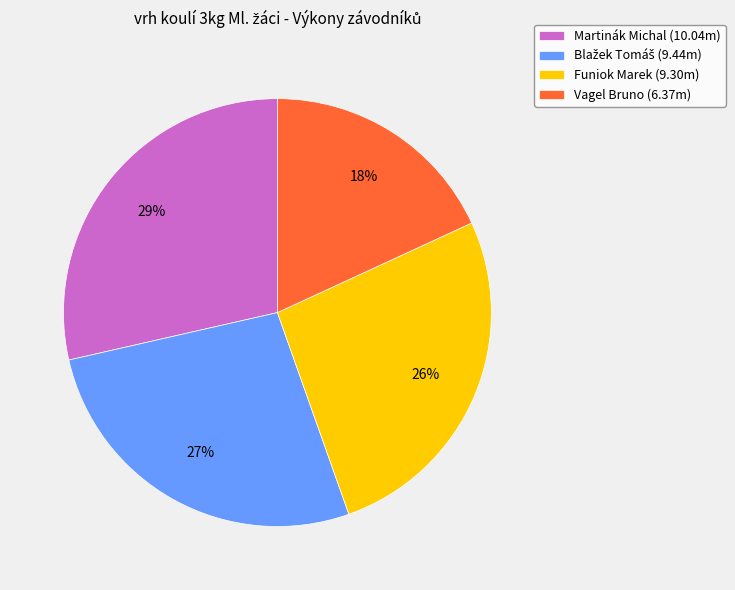

To the nearest percent, what is the average slice percentage?

25%